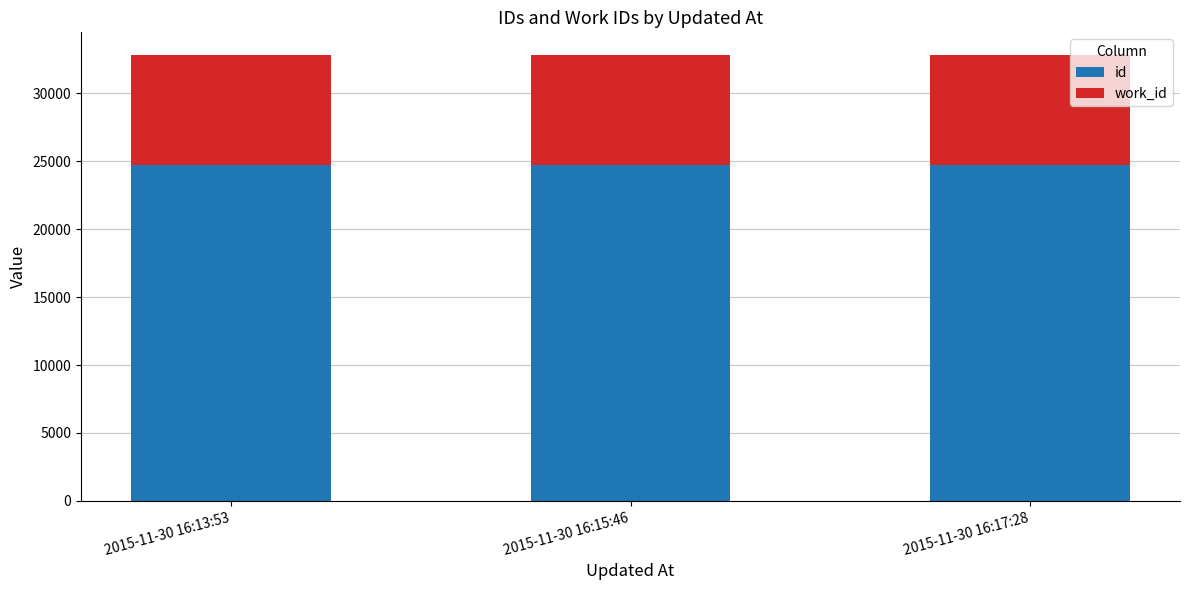

The value of id at 2015-11-30 16:15:46 is 12145. True or false?

False